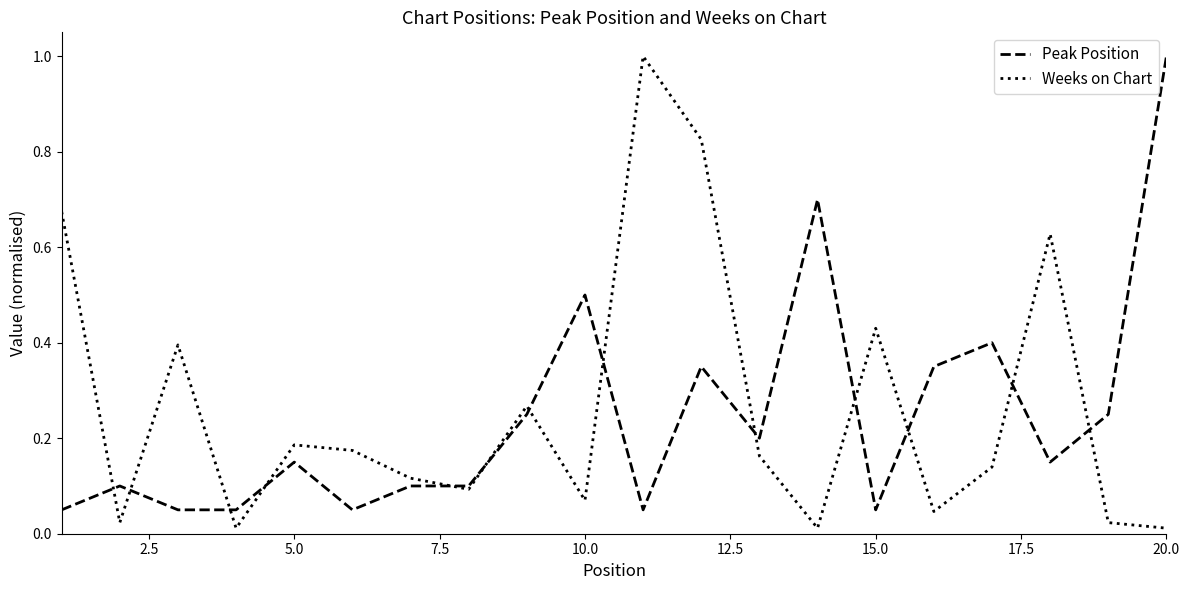

What is the sum of all Peak Position values?

4.9